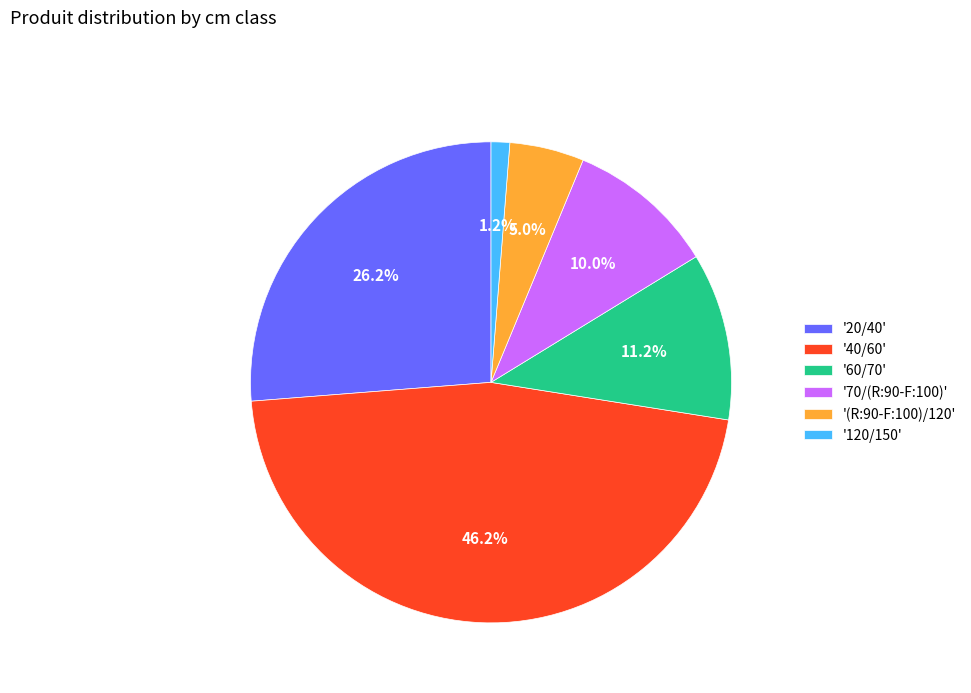

Do '20/40' and '60/70' together represent more than half of the pie?

No